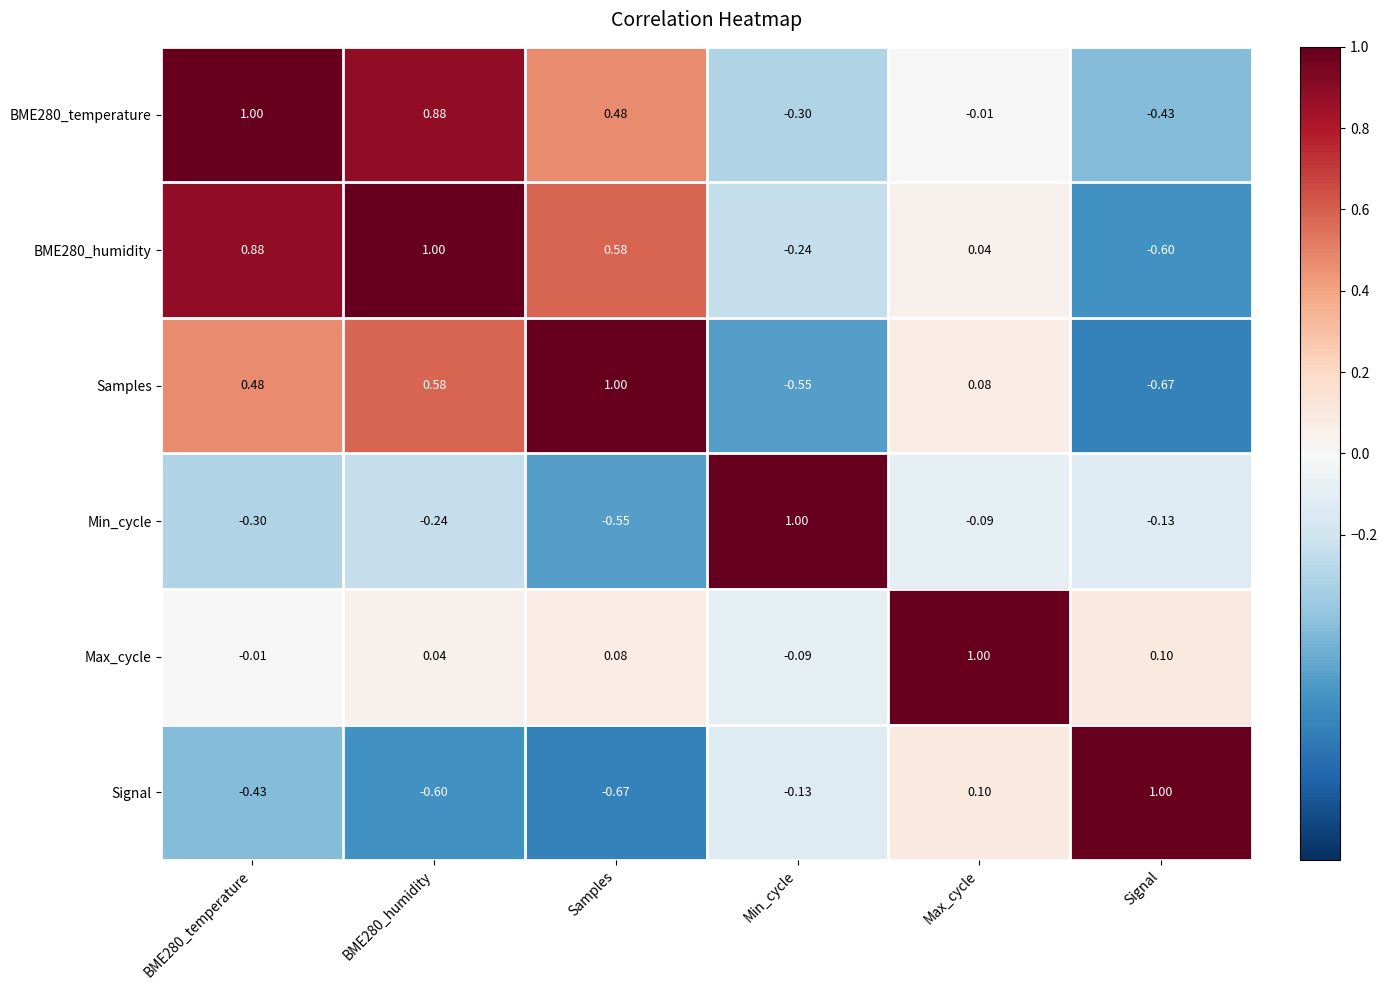

How many values in the Min_cycle series exceed 0?

1